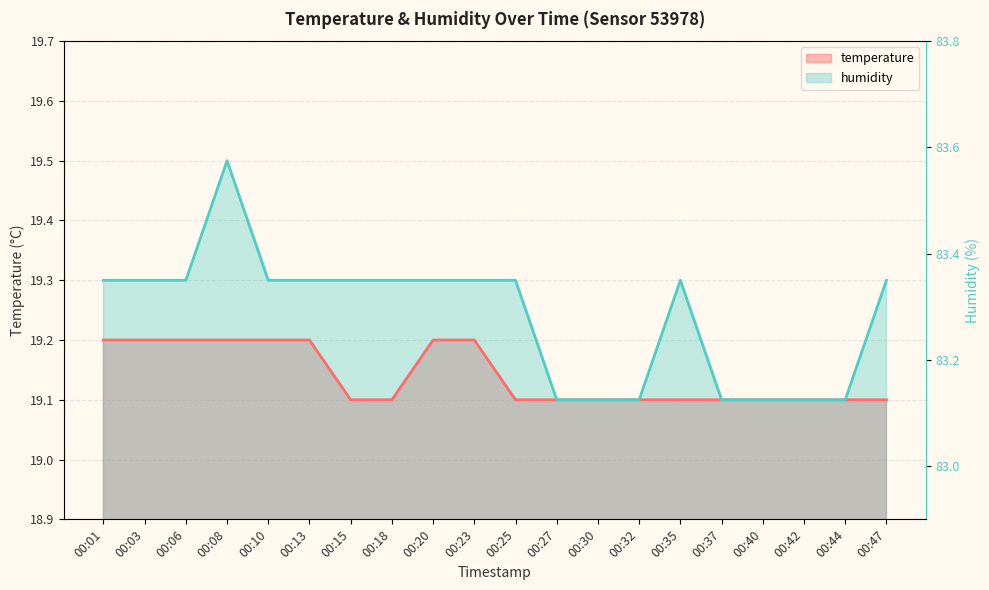

True or false: temperature has more than 1 points higher than both neighbors.

False